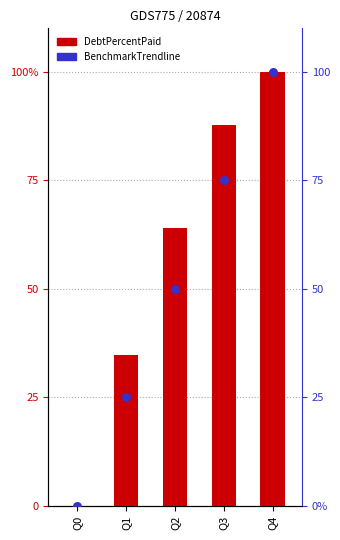

What are all the series names shown in the legend?

DebtPercentPaid, BenchmarkTrendline